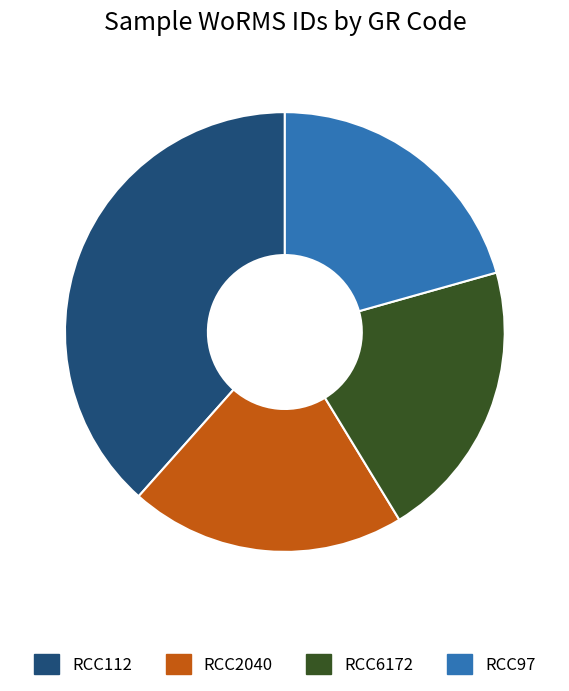

What is the largest slice in the pie chart?

RCC112